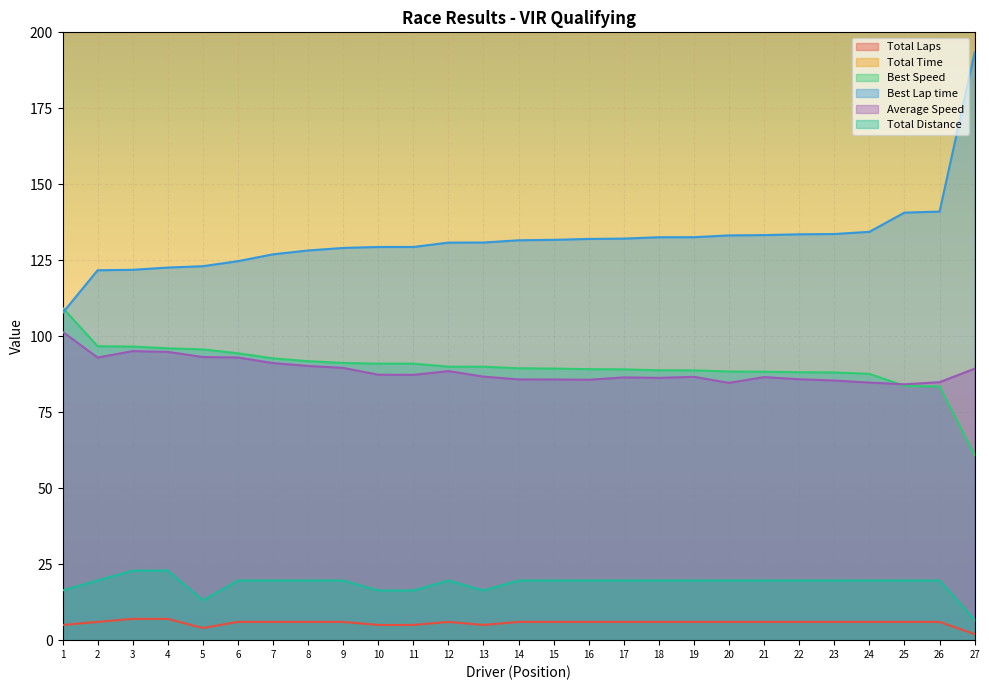

Which series has the largest total across all categories?

Total Time